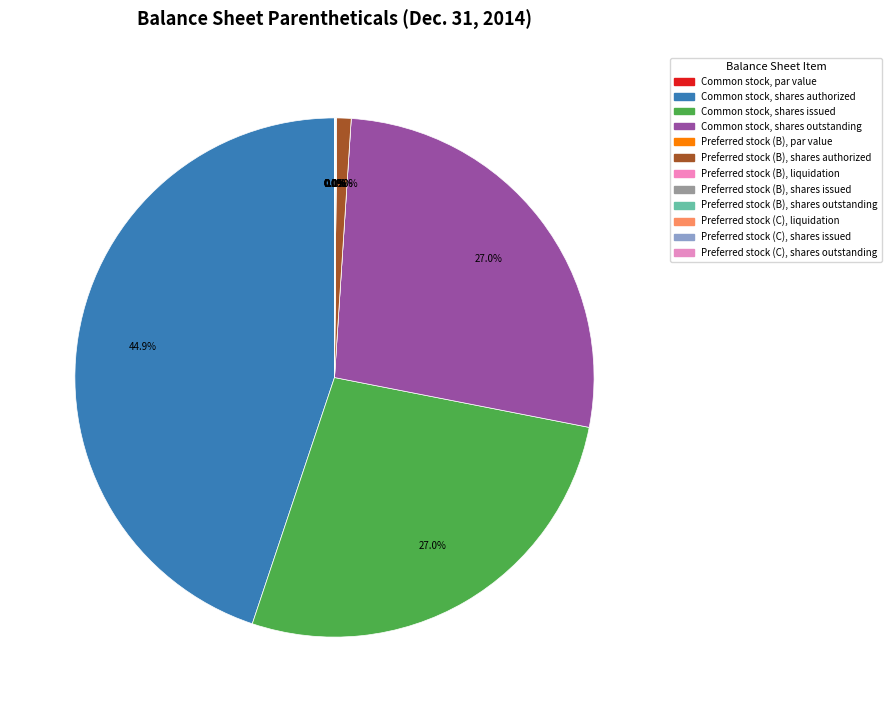

To the nearest percent, what portion does Common stock, shares outstanding represent?

27%